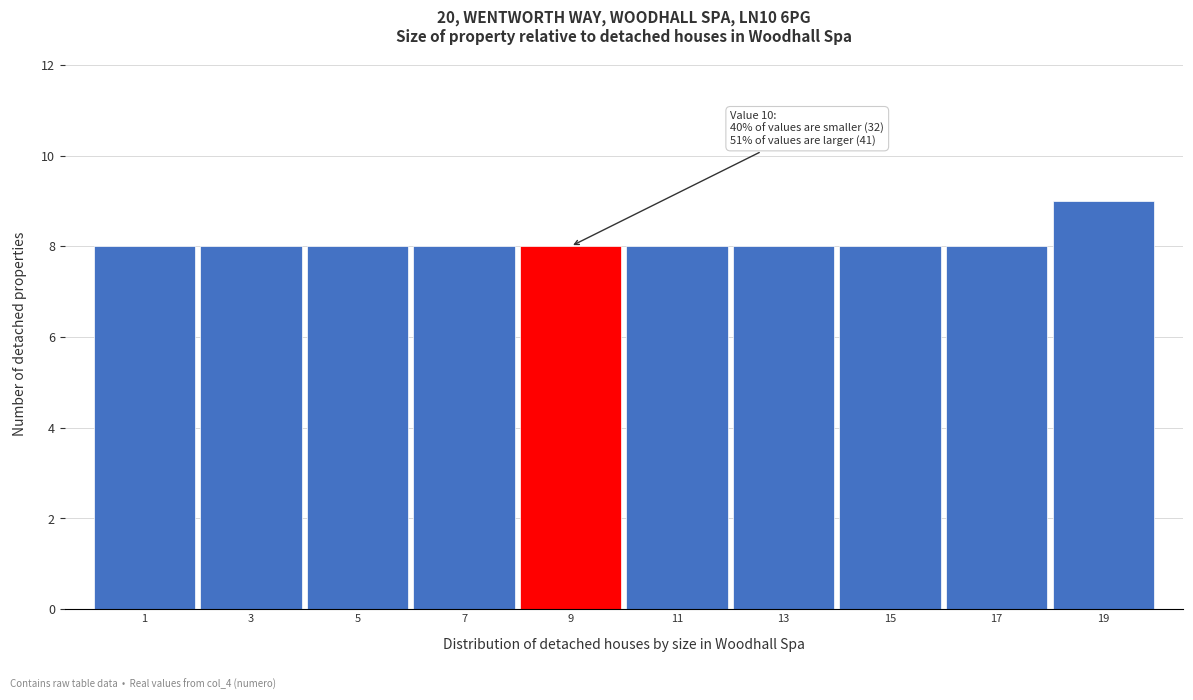

Reading left to right, list all the values displayed in this chart.

1=8	3=8	5=8	7=8	9=8	11=8	13=8	15=8	17=8	19=9